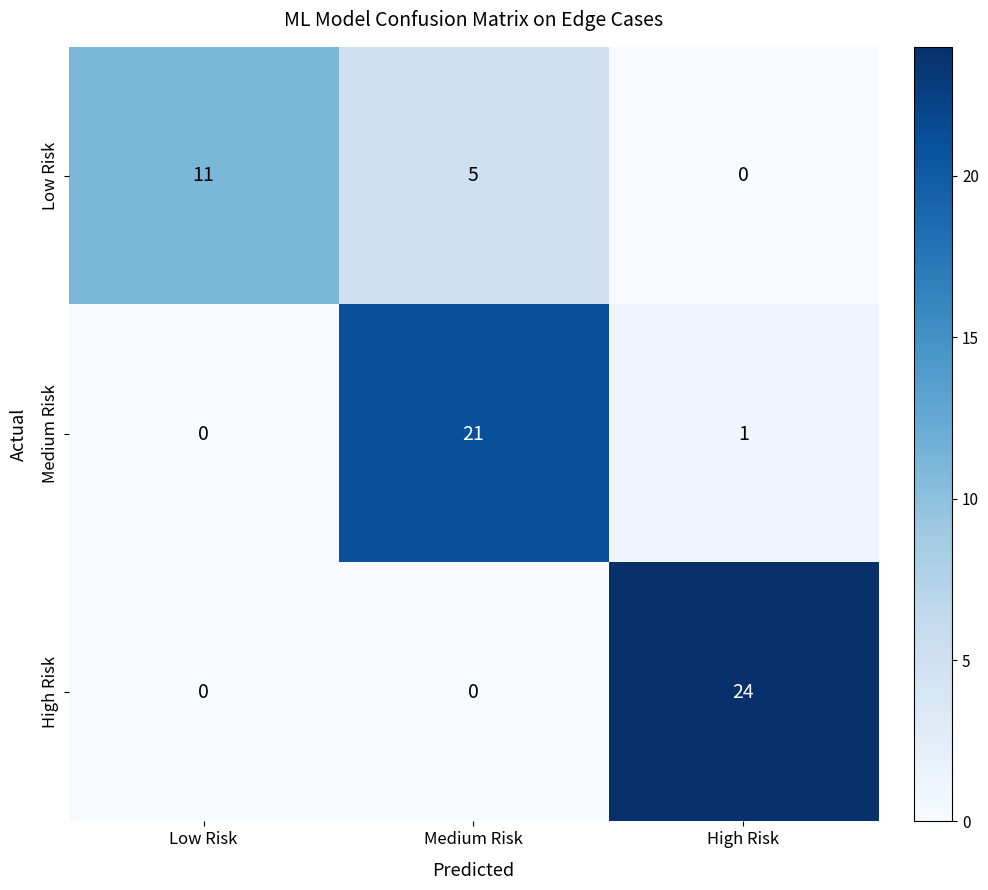

What is the maximum value shown in the chart?

24